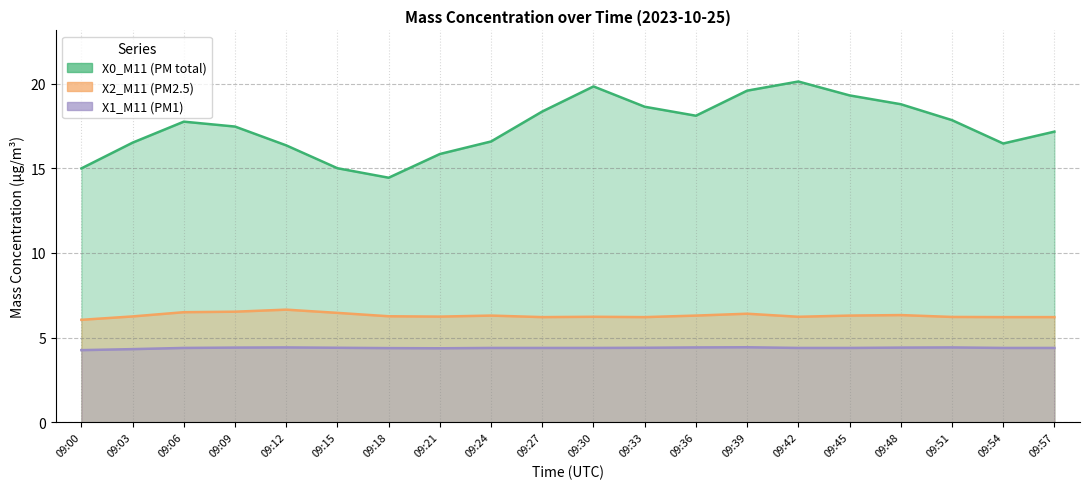

Reading right to left, list all the values displayed in this chart.

X0_M11 (PM total): 09:57=17.2	09:54=16.5	09:51=17.8	09:48=18.8	09:45=19.3	09:42=20.1	09:39=19.6	09:36=18.1	09:33=18.6	09:30=19.8	09:27=18.4	09:24=16.6	09:21=15.8	09:18=14.4	09:15=15.0	09:12=16.4	09:09=17.5	09:06=17.8	09:03=16.5	09:00=15.0
X2_M11 (PM2.5): 09:57=6.2	09:54=6.2	09:51=6.2	09:48=6.3	09:45=6.3	09:42=6.2	09:39=6.4	09:36=6.3	09:33=6.2	09:30=6.2	09:27=6.2	09:24=6.3	09:21=6.2	09:18=6.3	09:15=6.5	09:12=6.7	09:09=6.5	09:06=6.5	09:03=6.2	09:00=6.0
X1_M11 (PM1): 09:57=4.4	09:54=4.4	09:51=4.4	09:48=4.4	09:45=4.4	09:42=4.4	09:39=4.4	09:36=4.4	09:33=4.4	09:30=4.4	09:27=4.4	09:24=4.4	09:21=4.4	09:18=4.4	09:15=4.4	09:12=4.4	09:09=4.4	09:06=4.4	09:03=4.3	09:00=4.3